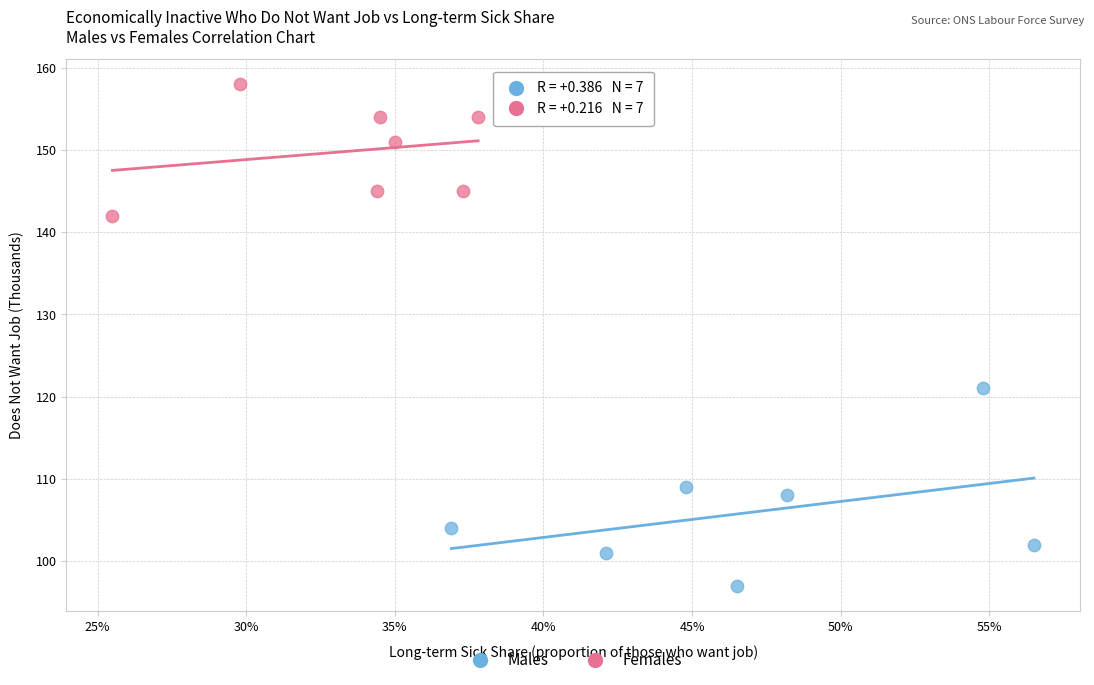

Which series has the widest spread of Y values?

Males